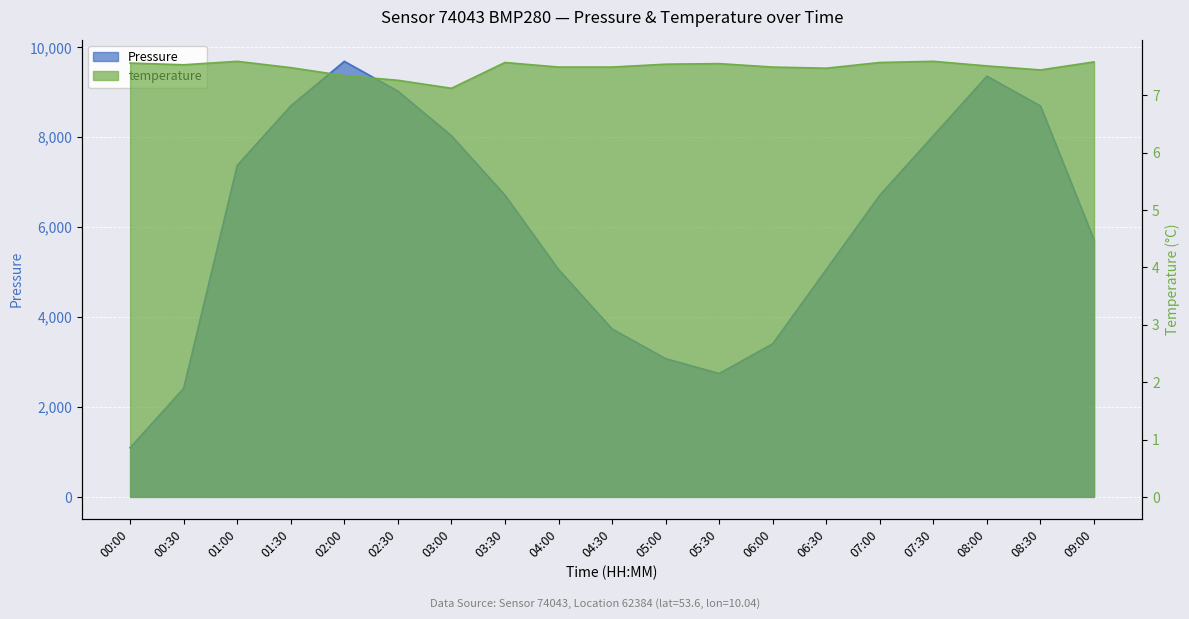

Between 03:00 and 06:00, which series saw the biggest shift?

pressure